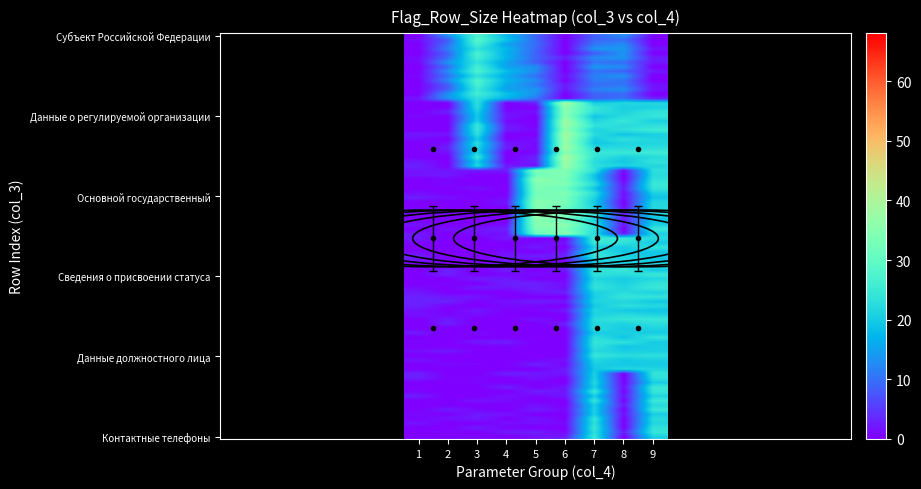

Rank the series at 8 from lowest to highest value.

Контактные телефоны, Основной государственный, Субъект Российской Федерации, Данные о регулируемой организации, Данные должностного лица, Сведения о присвоении статуса